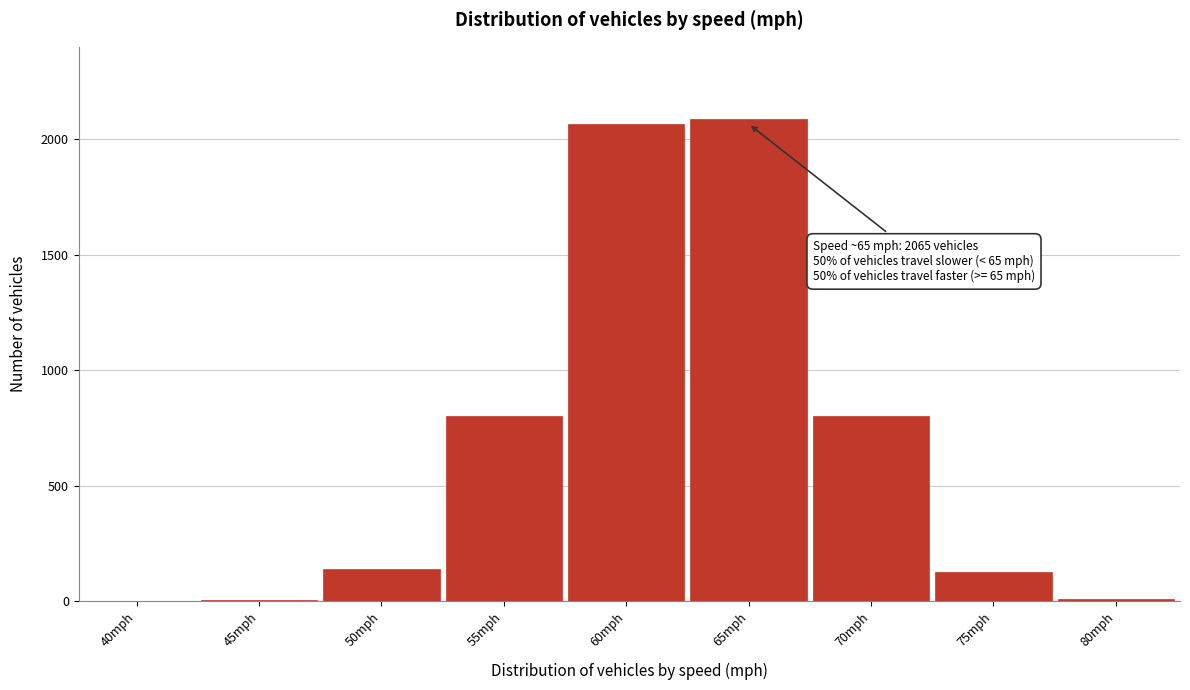

Is it true that the value at 55mph is 800?

True